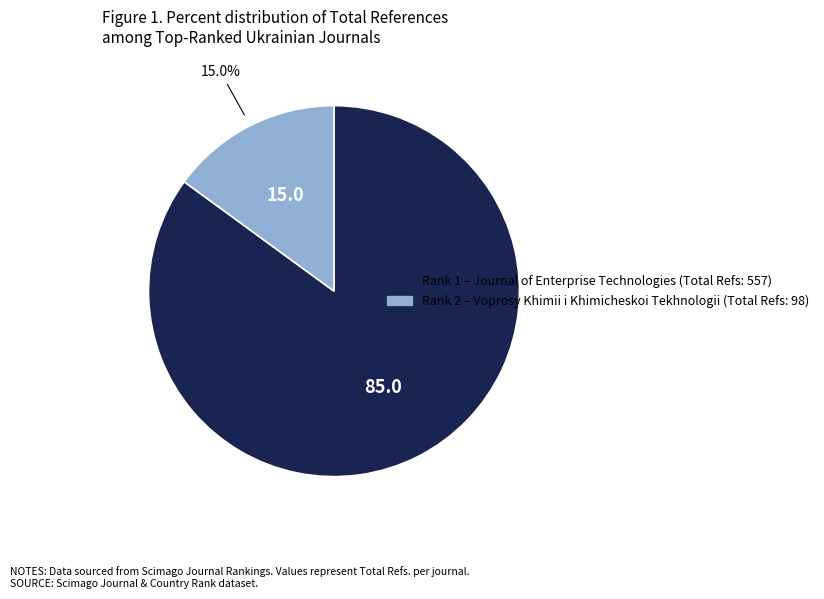

Is there a majority slice in this chart?

Yes